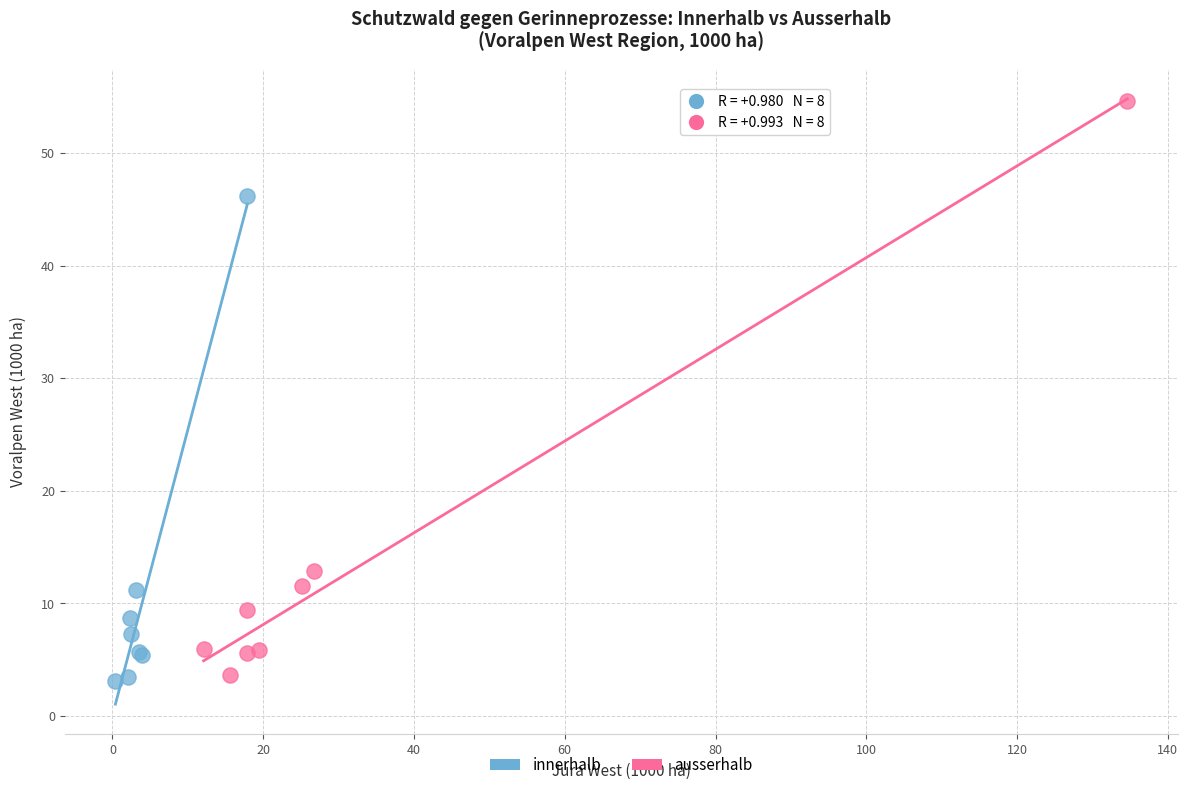

Which series contains the highest Y value?

ausserhalb